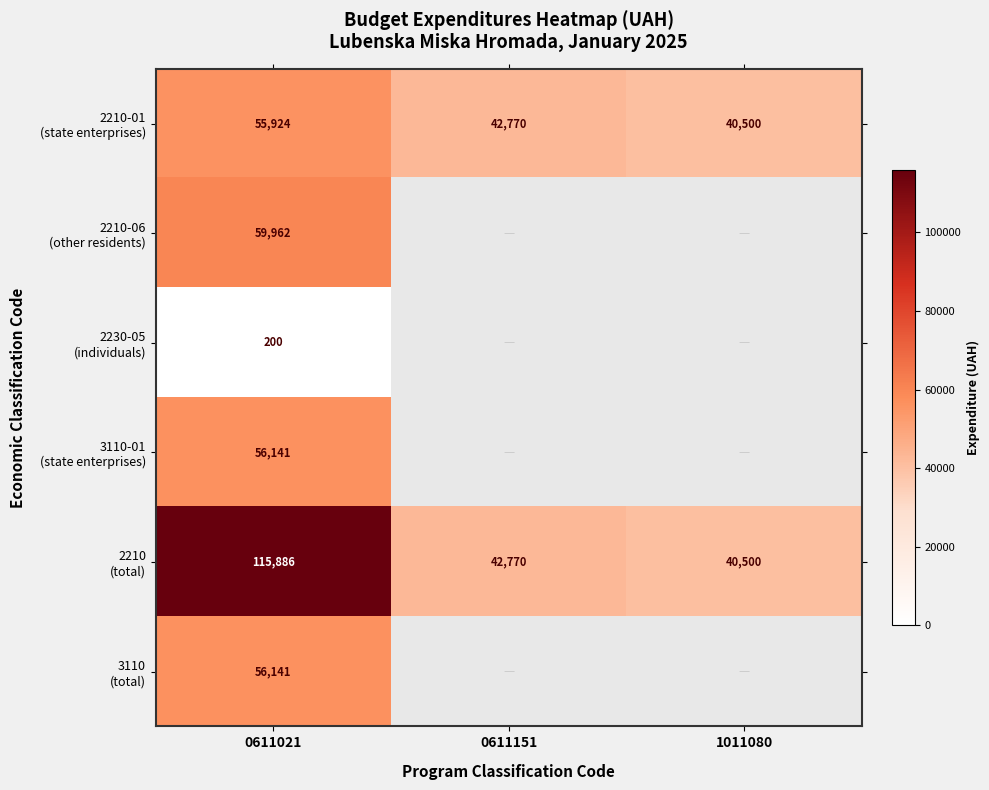

Rank the categories by 2210 (total) value from lowest to highest.

1011080, 0611151, 0611021